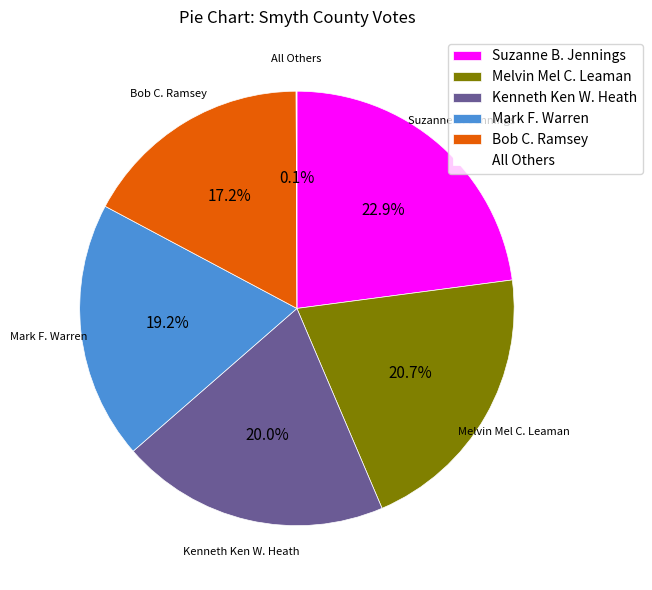

To the nearest percent, what is the difference between the largest and smallest slice percentages?

23%